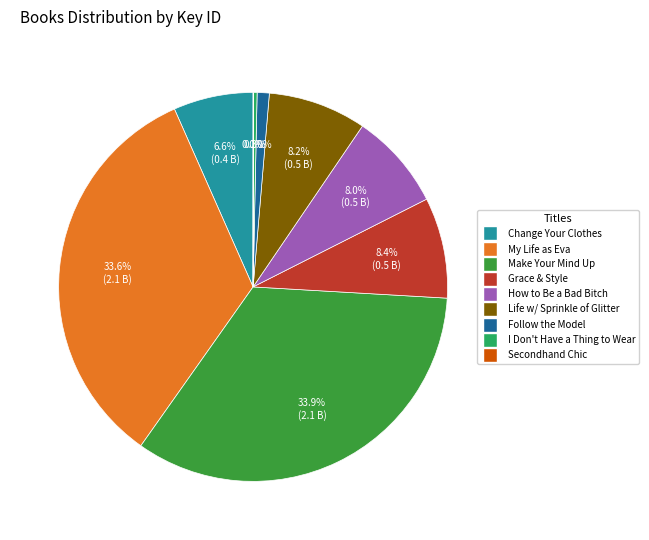

Is there any slice that represents more than half of the pie?

No